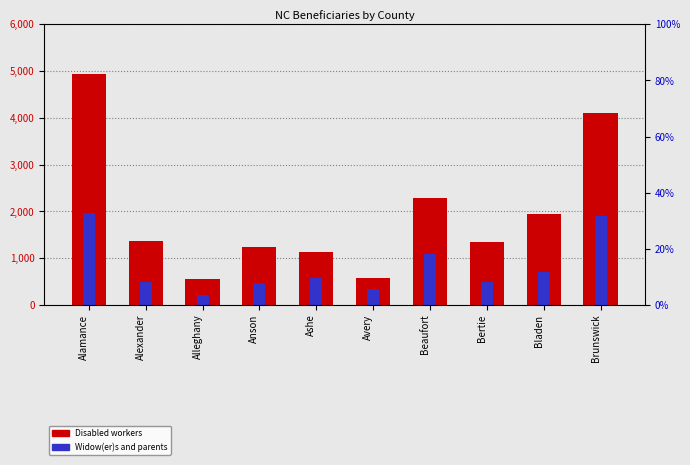

Reading left to right, list all the values displayed in this chart.

Disabled workers: Alamance=4945	Alexander=1360	Alleghany=555	Anson=1235	Ashe=1125	Avery=585	Beaufort=2290	Bertie=1345	Bladen=1940	Brunswick=4095
Widow(er)s and parents: Alamance=1965	Alexander=485	Alleghany=220	Anson=460	Ashe=570	Avery=330	Beaufort=1095	Bertie=490	Bladen=700	Brunswick=1905